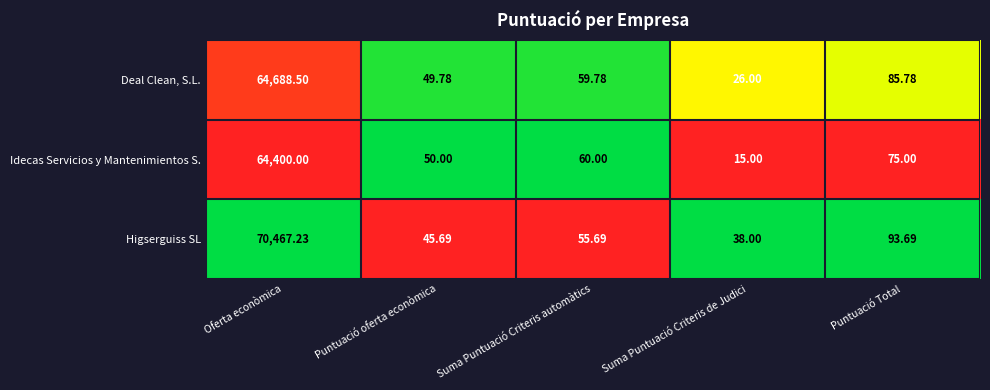

Which series has the largest range (max minus min)?

Higserguiss SL